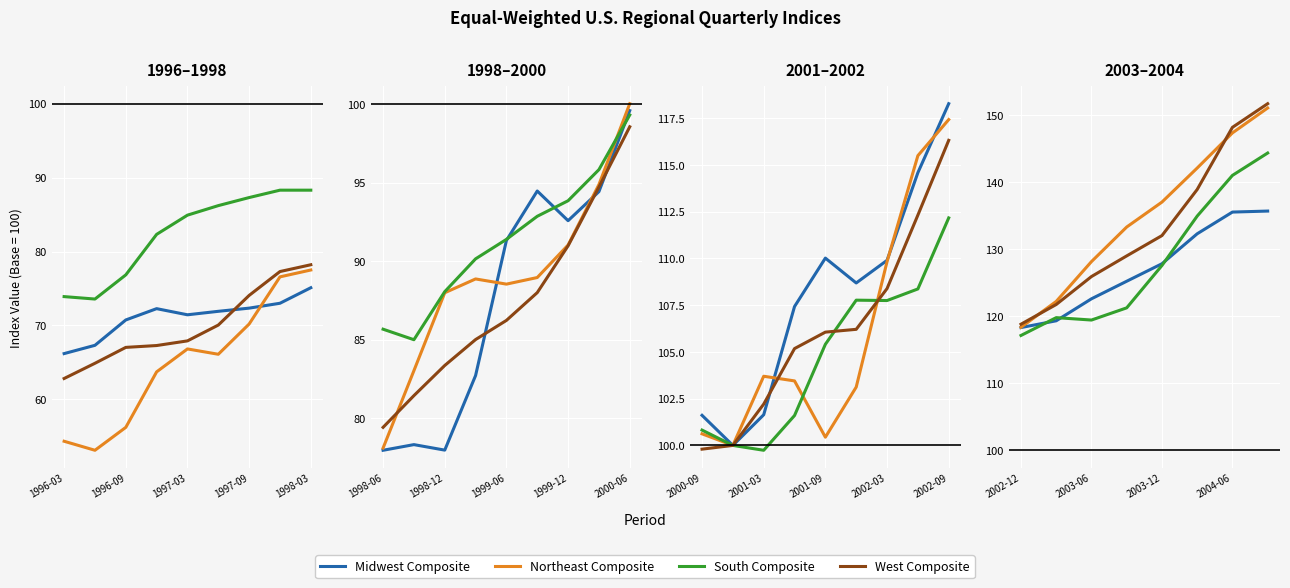

What is the total value across all series at 7?

315.2